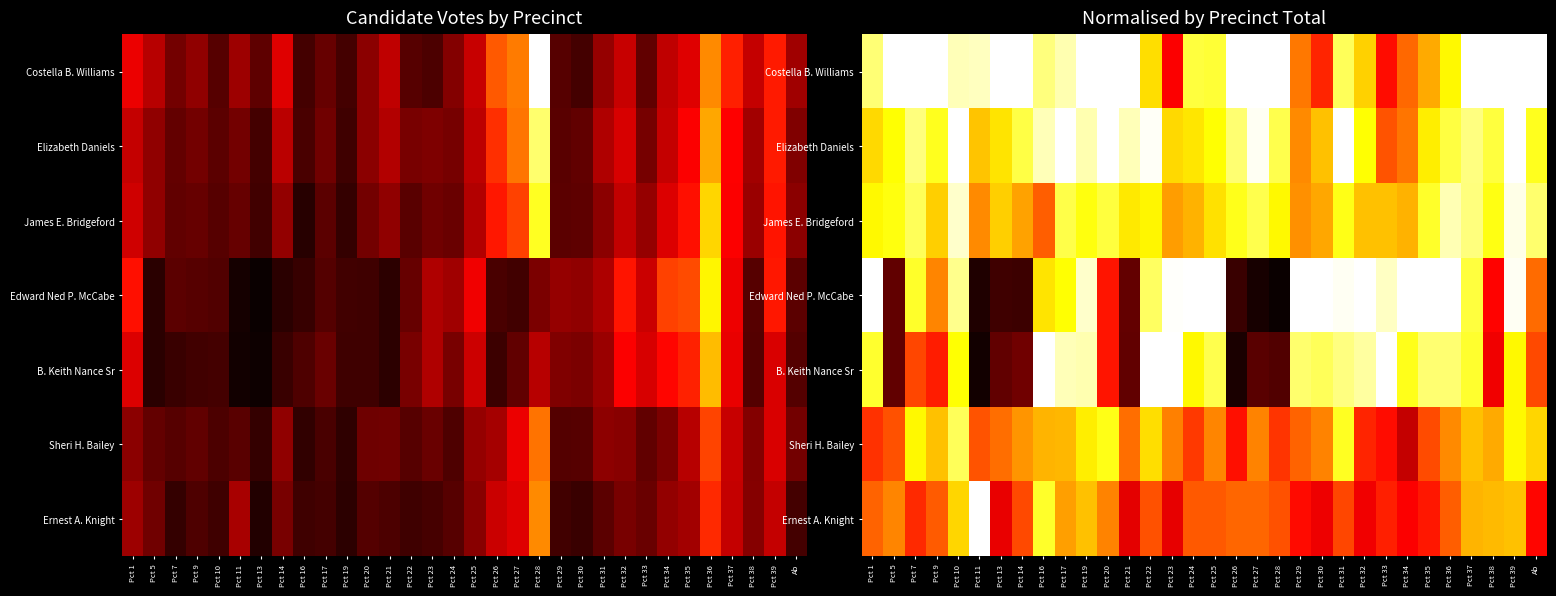

Rank the series by their maximum value, from highest to lowest.

Costella B. Williams, Elizabeth Daniels, Edward Ned P. McCabe, B. Keith Nance Sr, Ernest A. Knight, James E. Bridgeford, Sheri H. Bailey